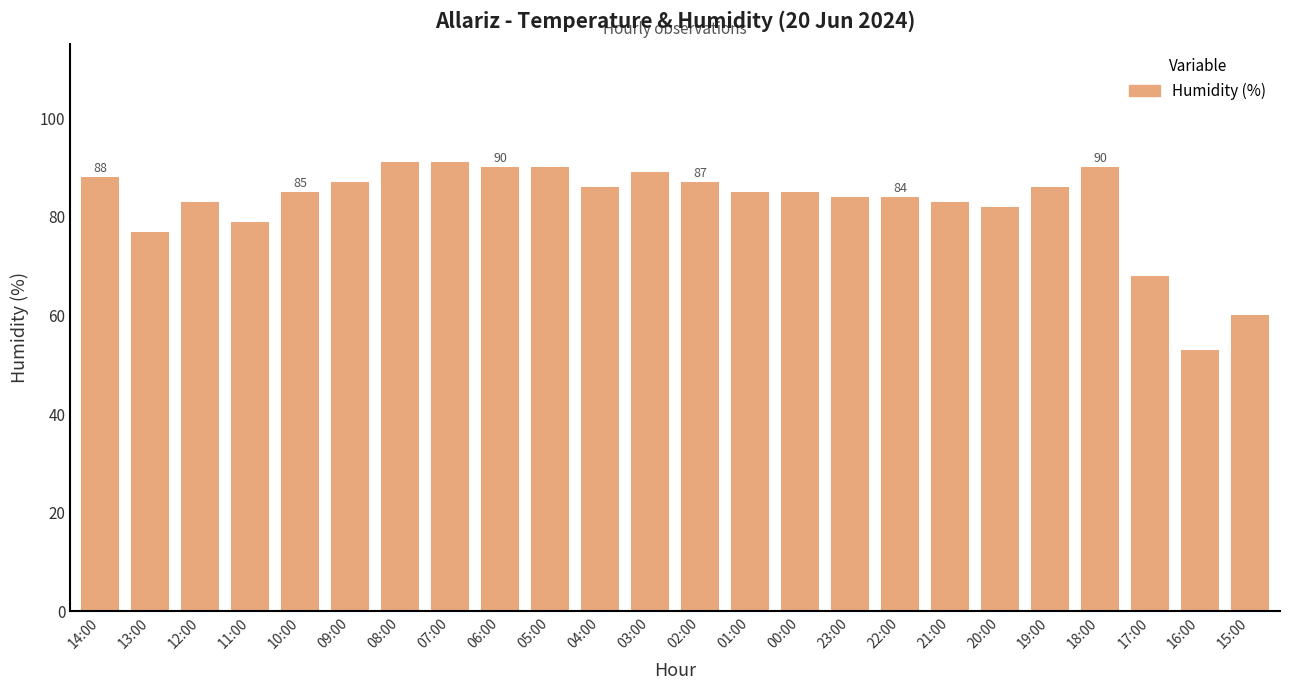

What position from the left is 10:00?

5